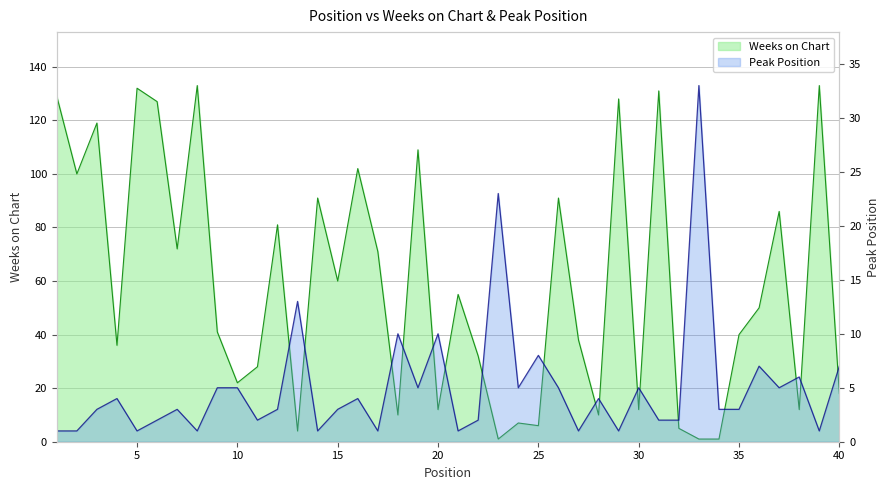

Which label corresponds to the largest value in the chart?

8